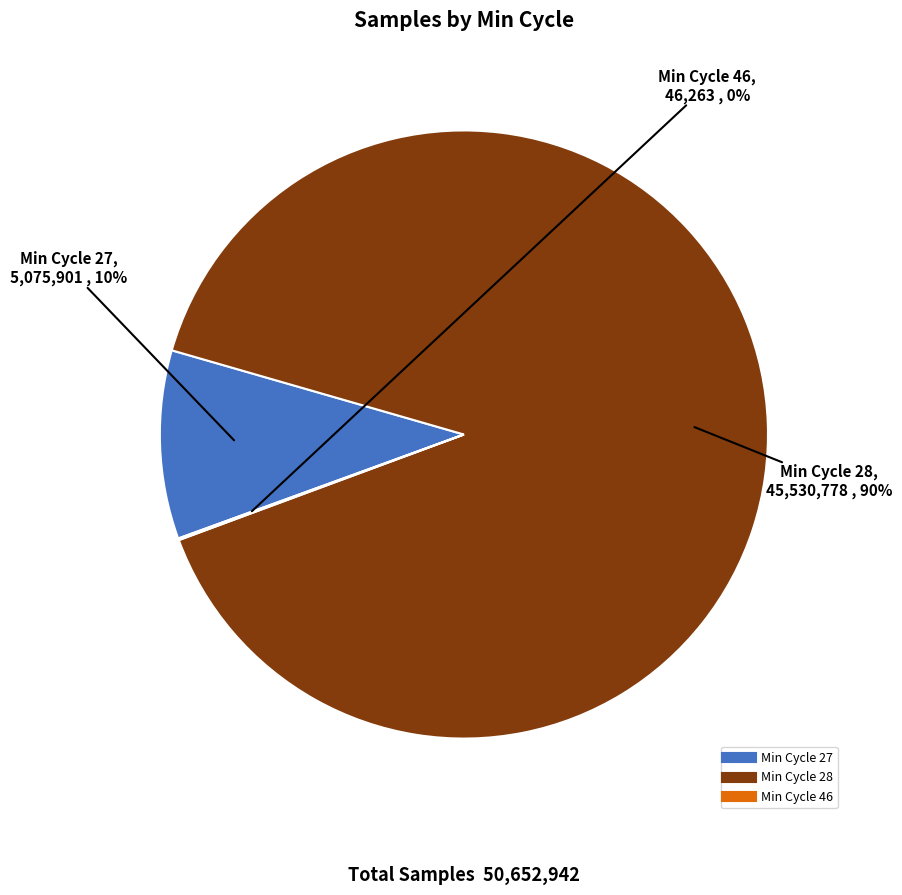

To the nearest percent, what is the average slice percentage?

33%